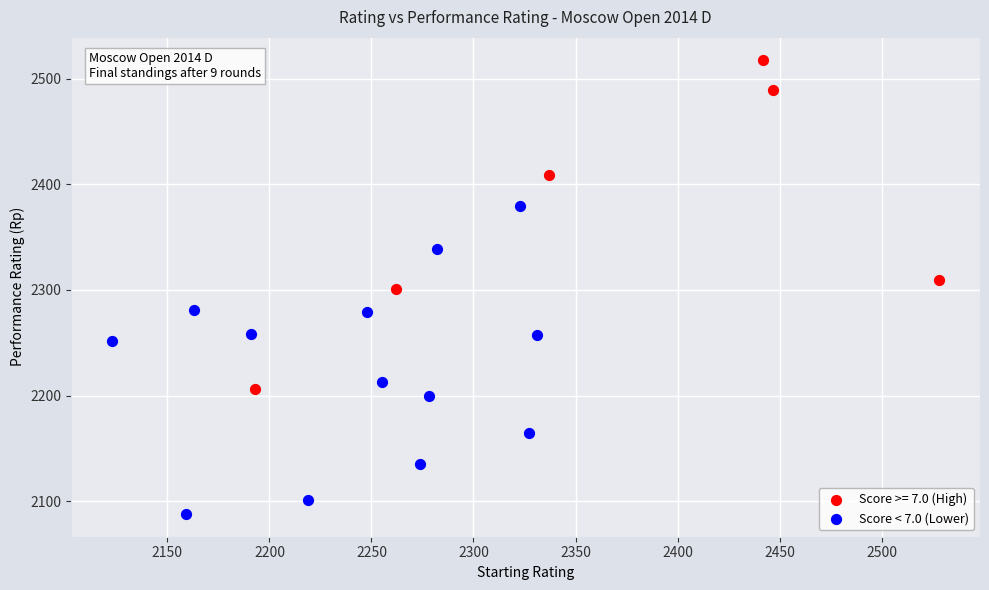

Which series contains the lowest Y value?

Score < 7.0 (Lower)